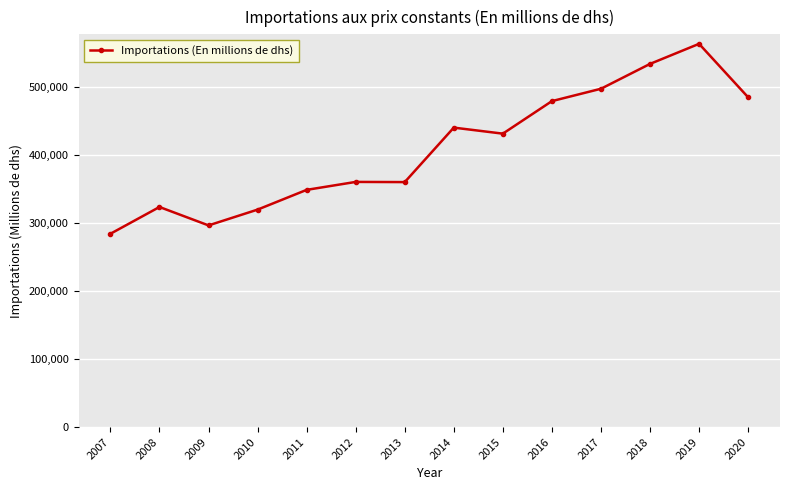

What is the difference between the maximum and minimum values?

279303